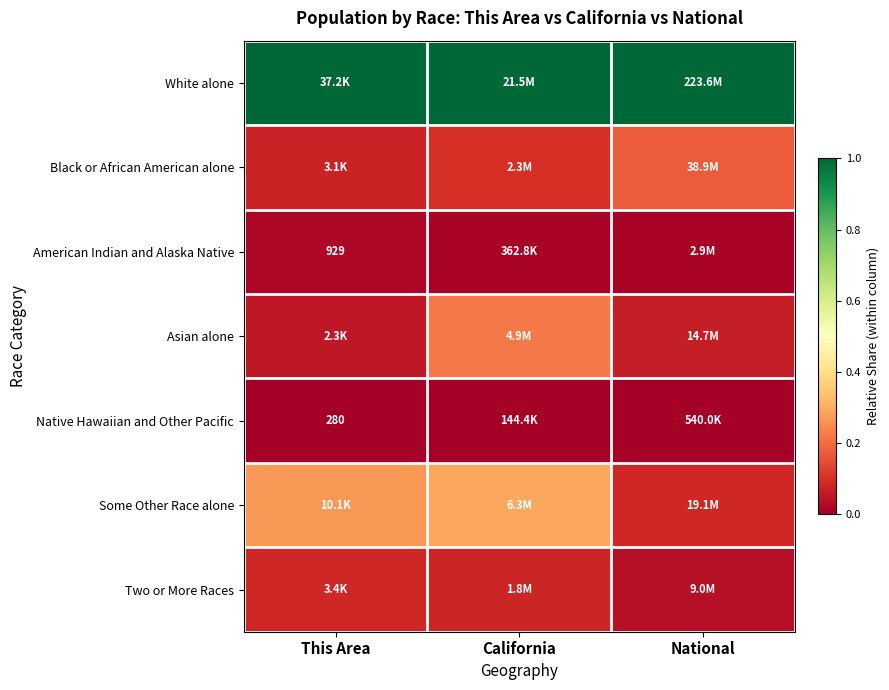

Is it true that Some Other Race alone equals 0.3 at This Area?

True